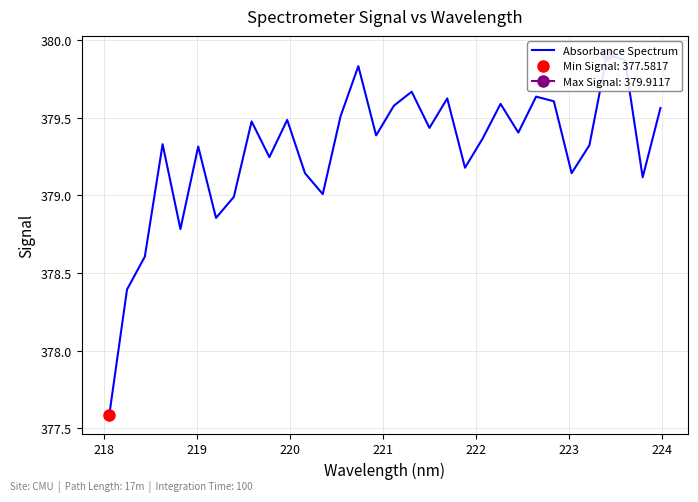

Count the number of values greater than 379.

26